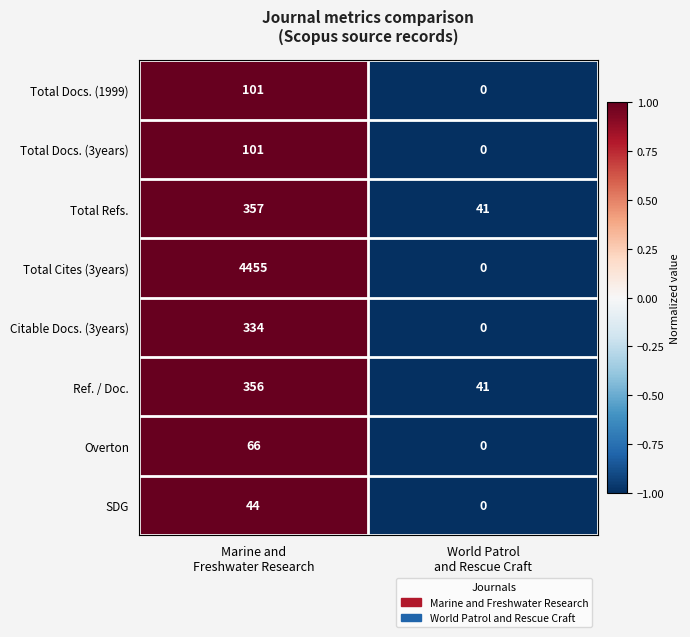

Reading right to left, list all the values displayed in this chart.

Total Docs. (1999): 0	101
Total Docs. (3years): 0	101
Total Refs.: 41	357
Total Cites (3years): 0	4455
Citable Docs. (3years): 0	334
Ref. / Doc.: 41	356
Overton: 0	66
SDG: 0	44